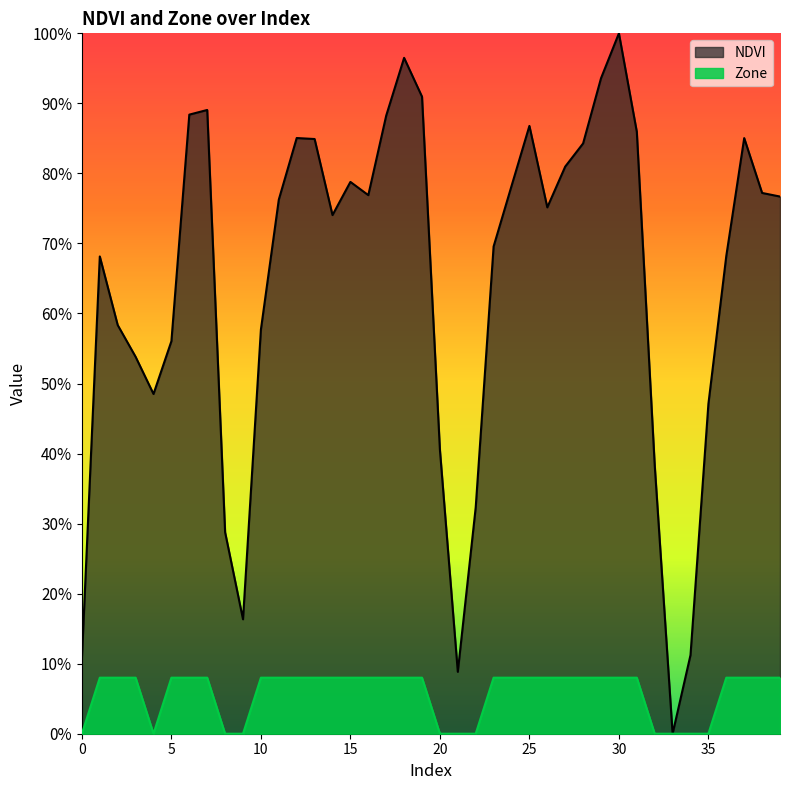

Where is NDVI nearest to the value 0?

33